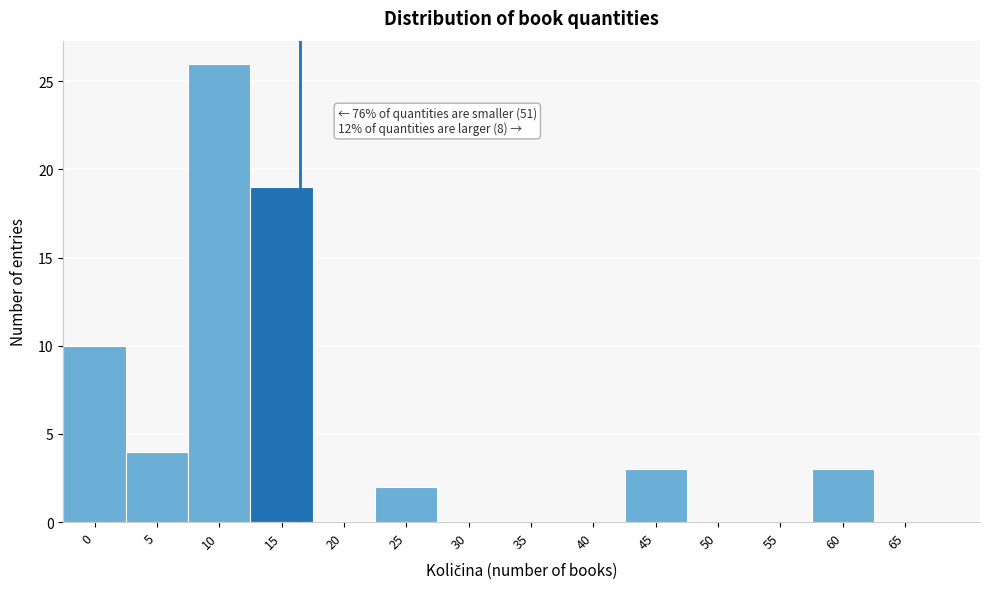

Reading right to left, list all the values displayed in this chart.

65=0	60=3	55=0	50=0	45=3	40=0	35=0	30=0	25=2	20=0	15=19	10=26	5=4	0=10